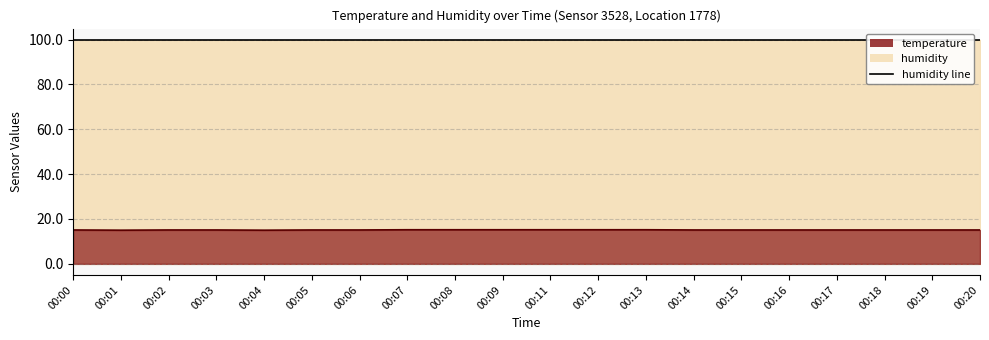

Which series has the largest total across all categories?

humidity line